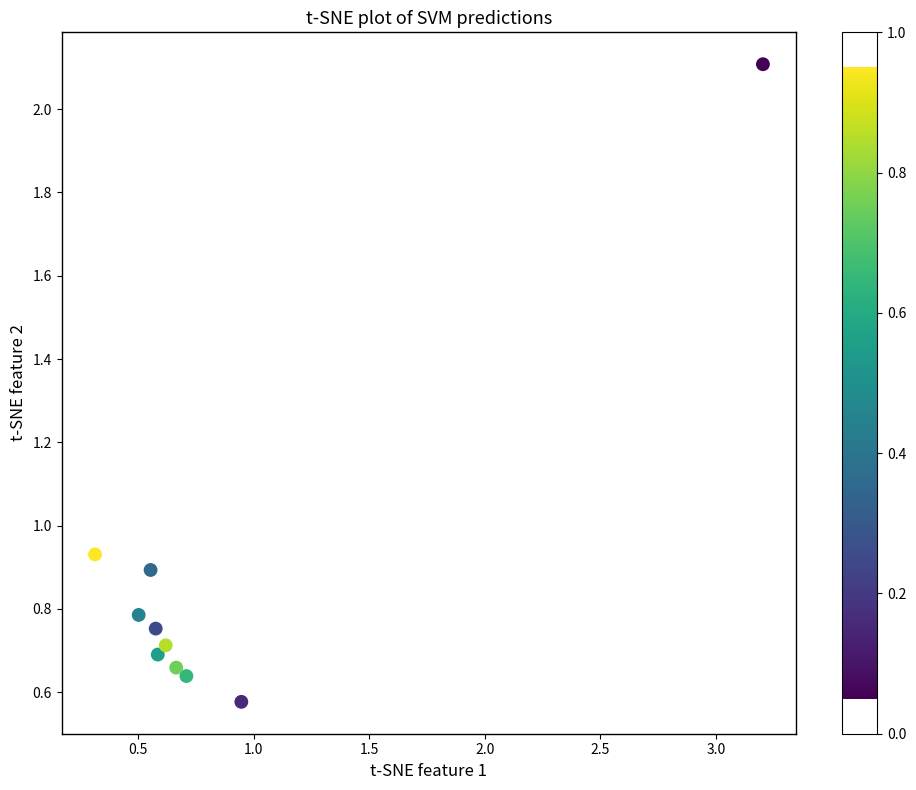

What is the range of X values (max minus min)?

2.9